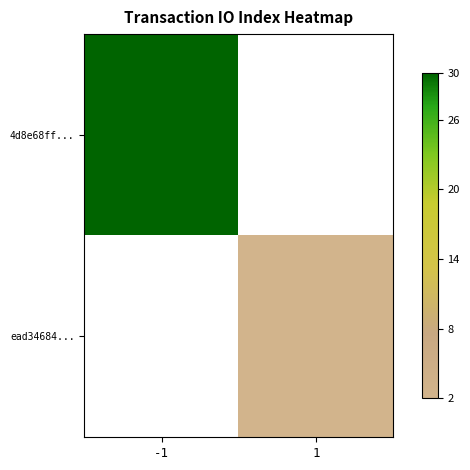

List the series in order of their peak value, highest first.

4d8e68ff..., ead34684...